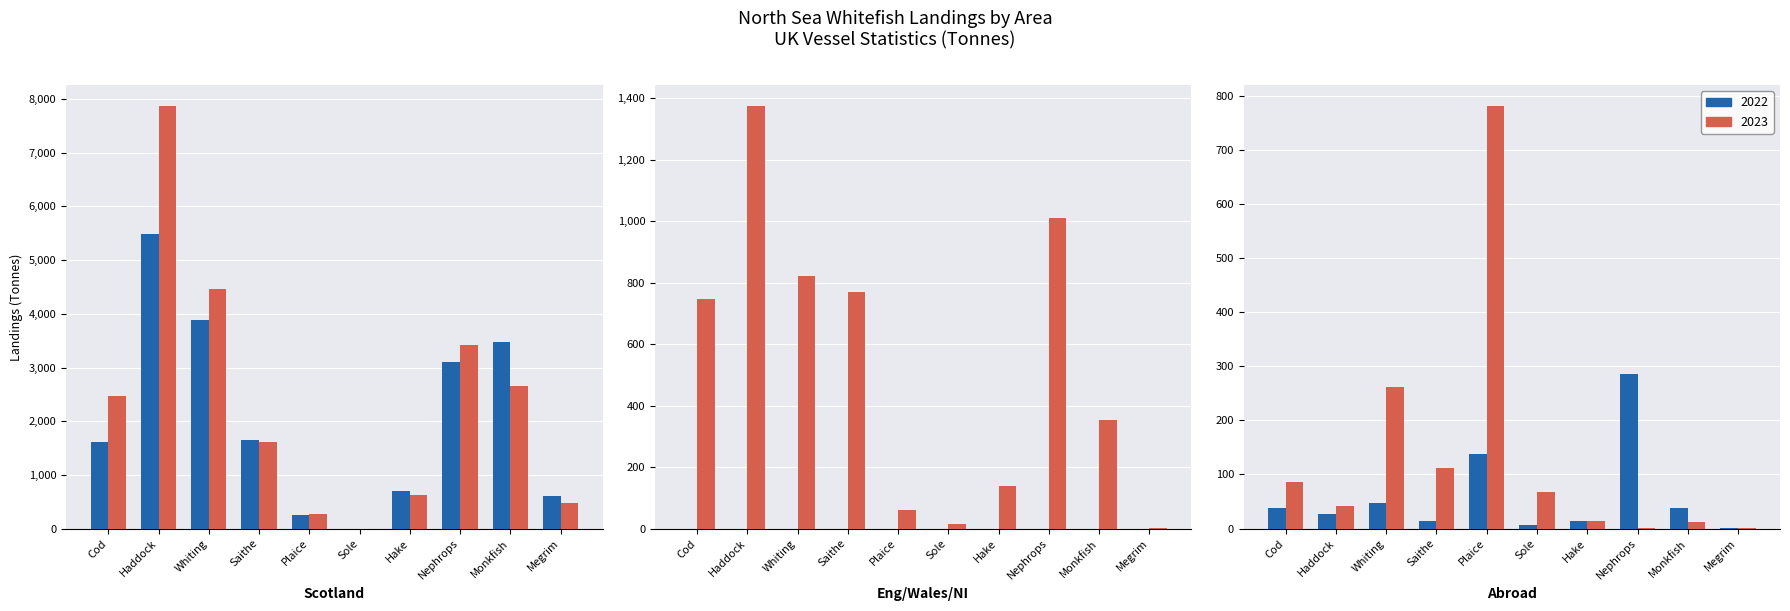

What is the sum of the Abroad 2022 values at Cod and Hake?

52.2